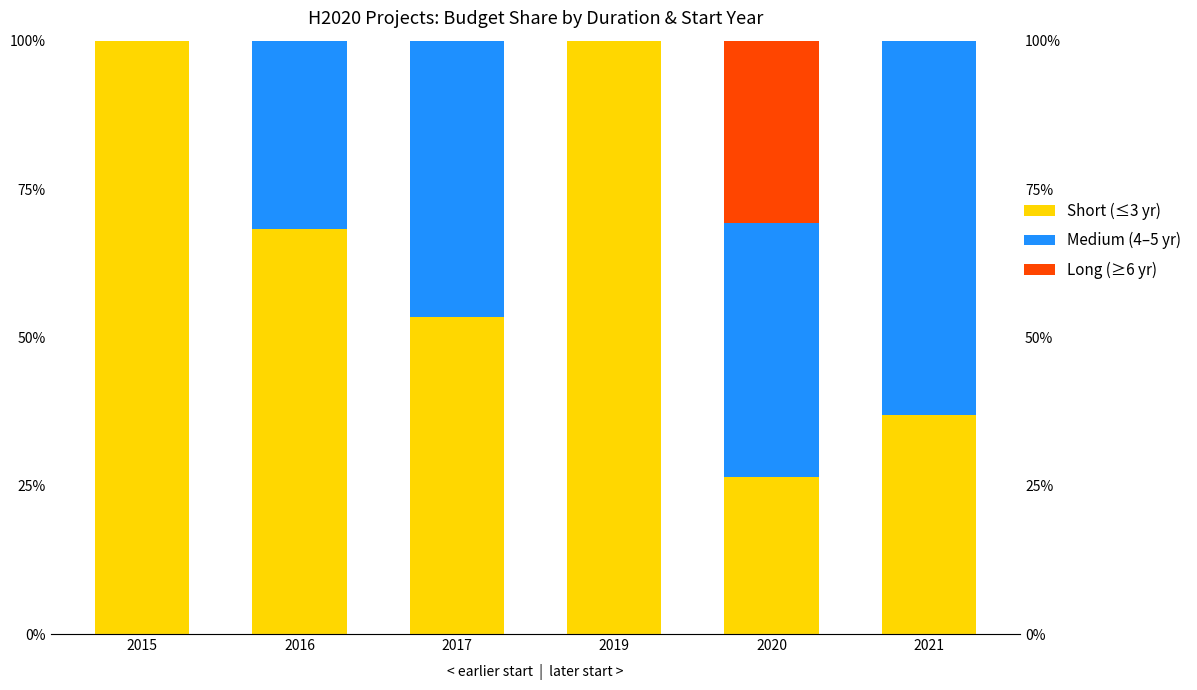

What is the difference between the second highest and minimum values in the Short (≤3 yr) series?

73.5